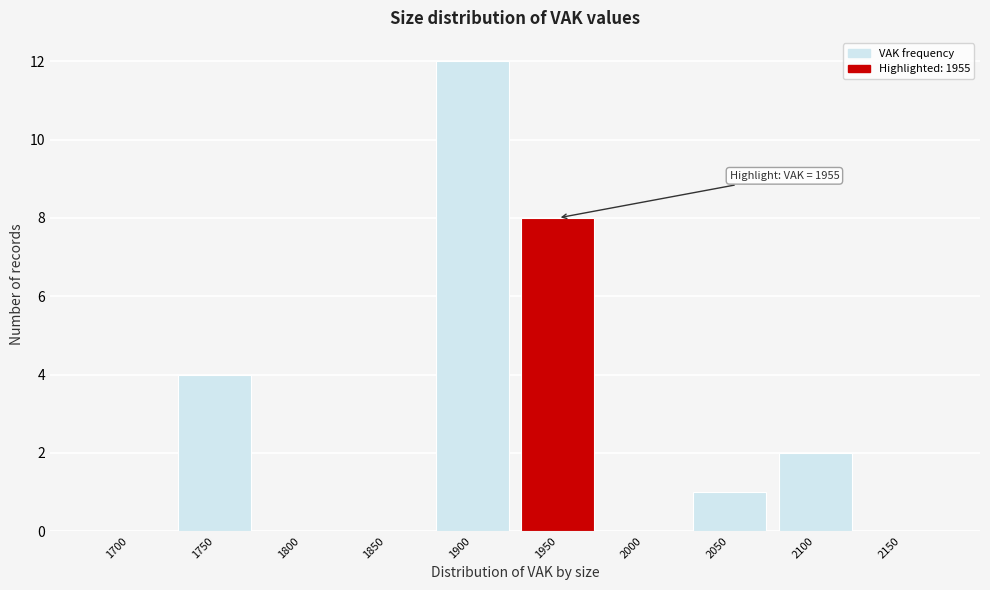

Reading left to right, extract all data points from this chart.

1700=0	1750=4	1800=0	1850=0	1900=12	1950=8	2000=0	2050=1	2100=2	2150=0